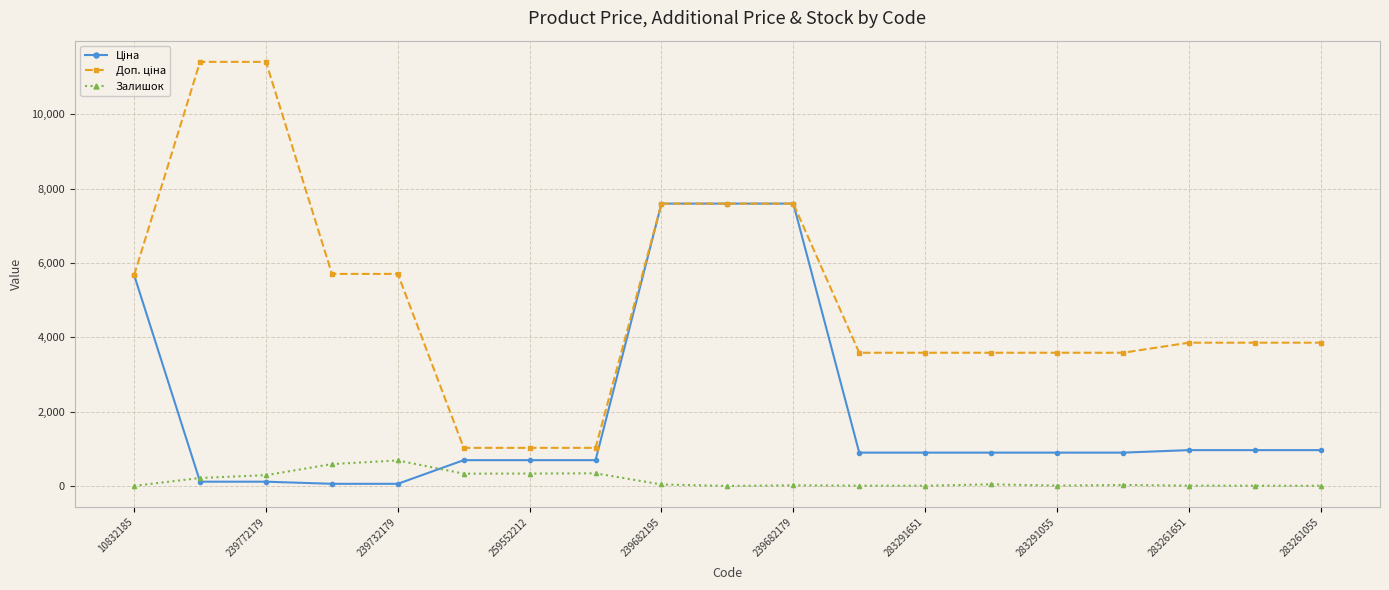

The Залишок series shows 8.0 at 283261651. True or false?

True